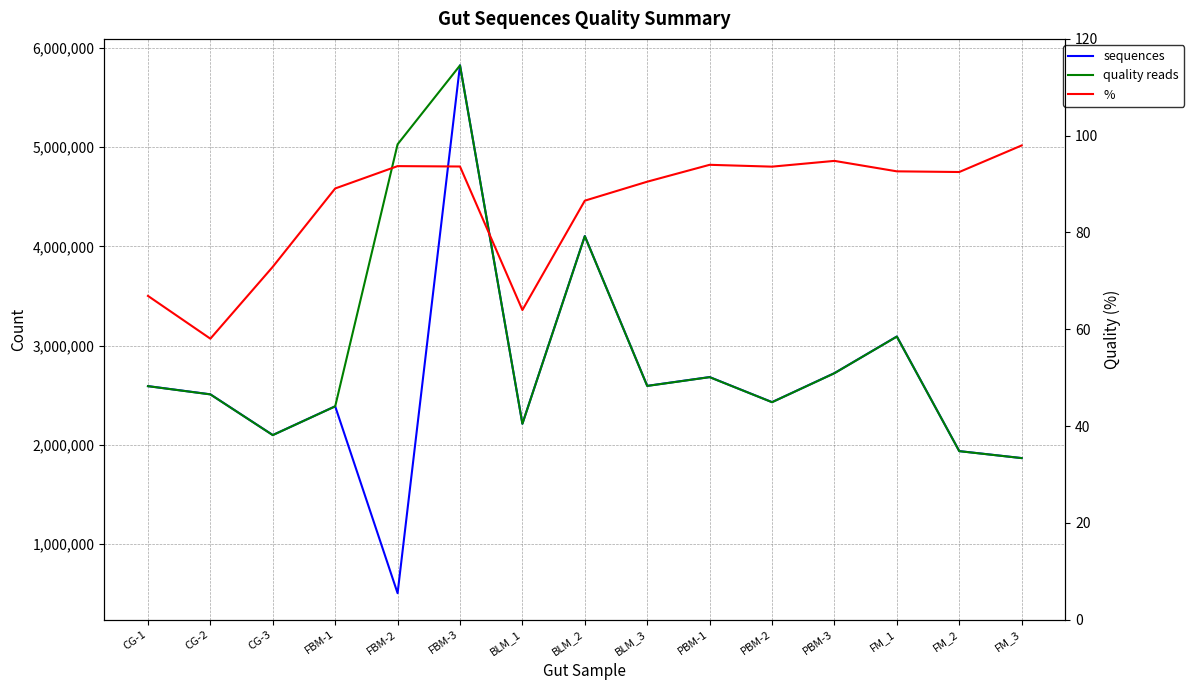

What is the sum of all % values?

1280.8